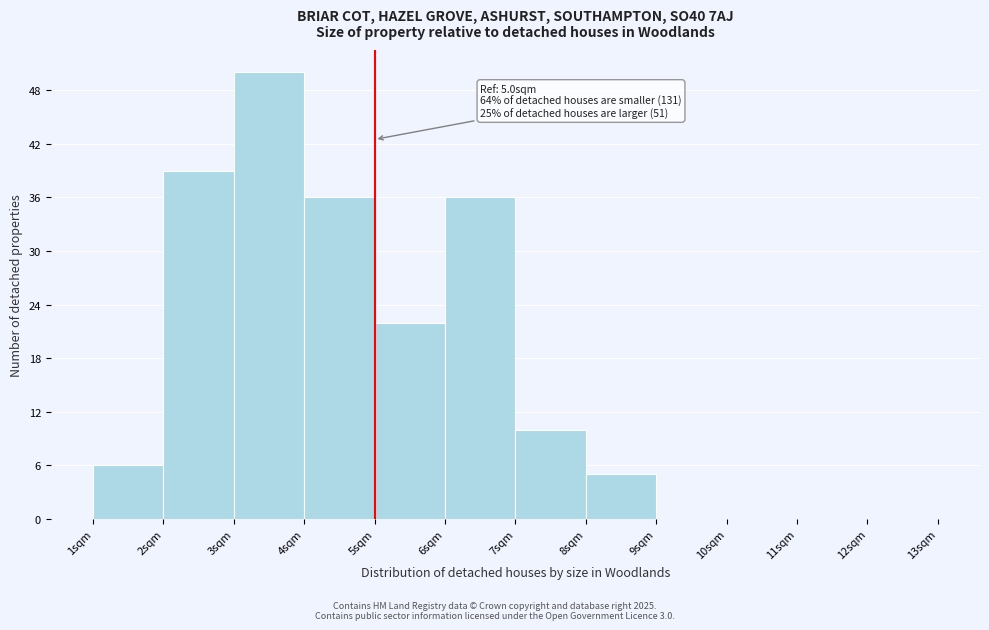

Which range on the x-axis has the tallest bar?

3 to 4